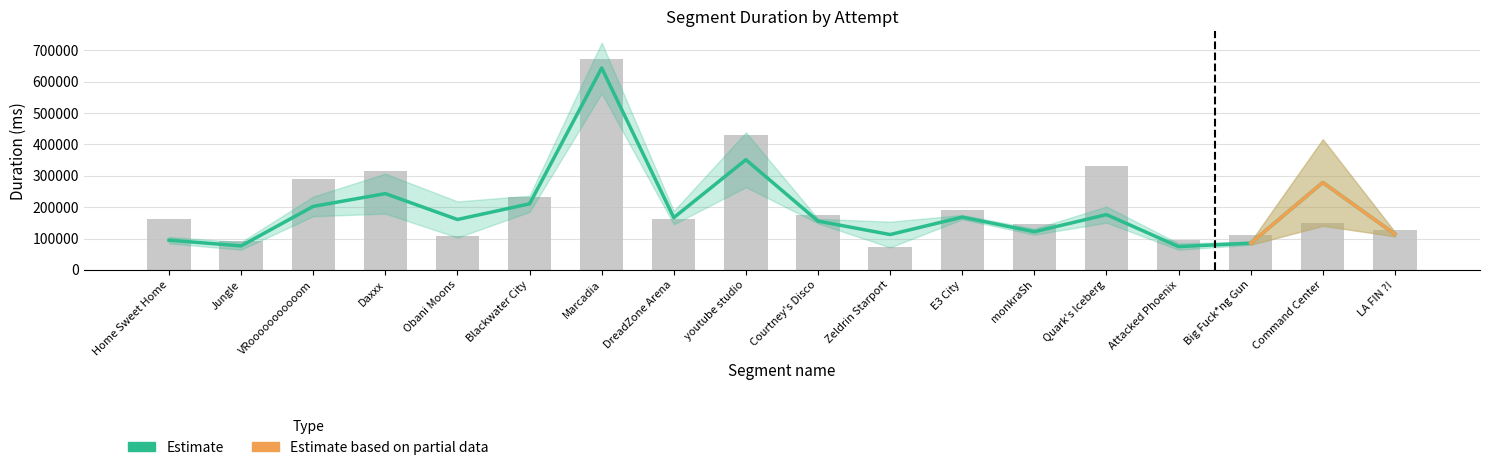

At which label is Attempt #20 closest to 391301?

Daxxx